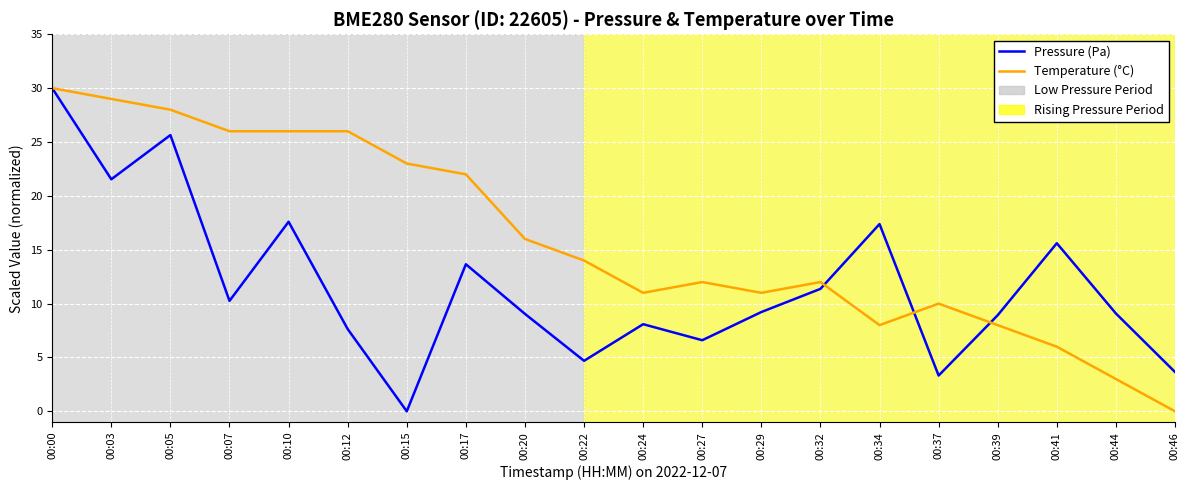

How many lines are shown in the chart?

2